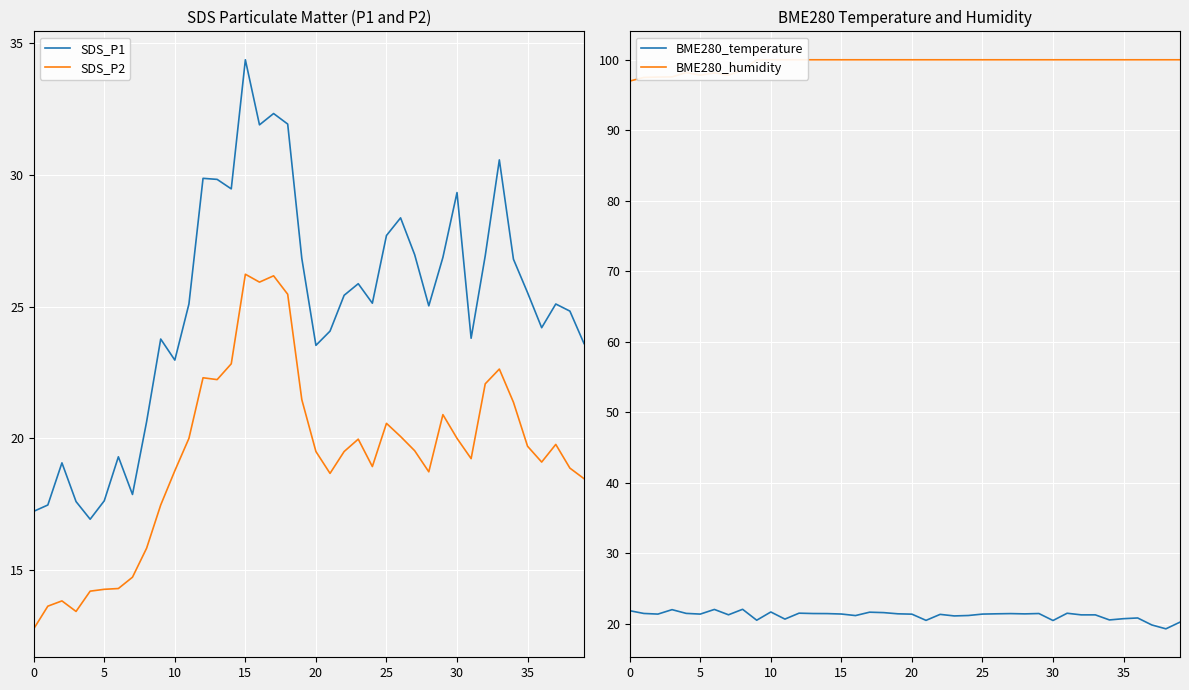

What is the spread (max minus min) of values at 12?

78.5